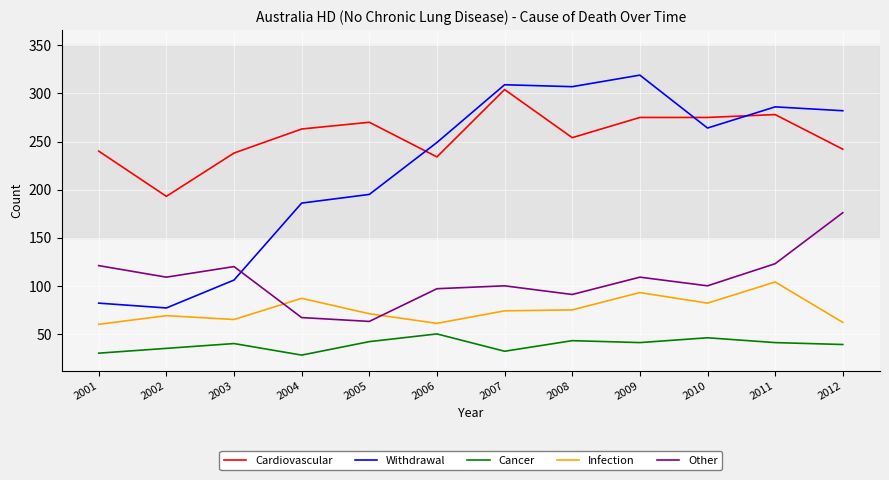

Which series has the largest total across all categories?

Cardiovascular